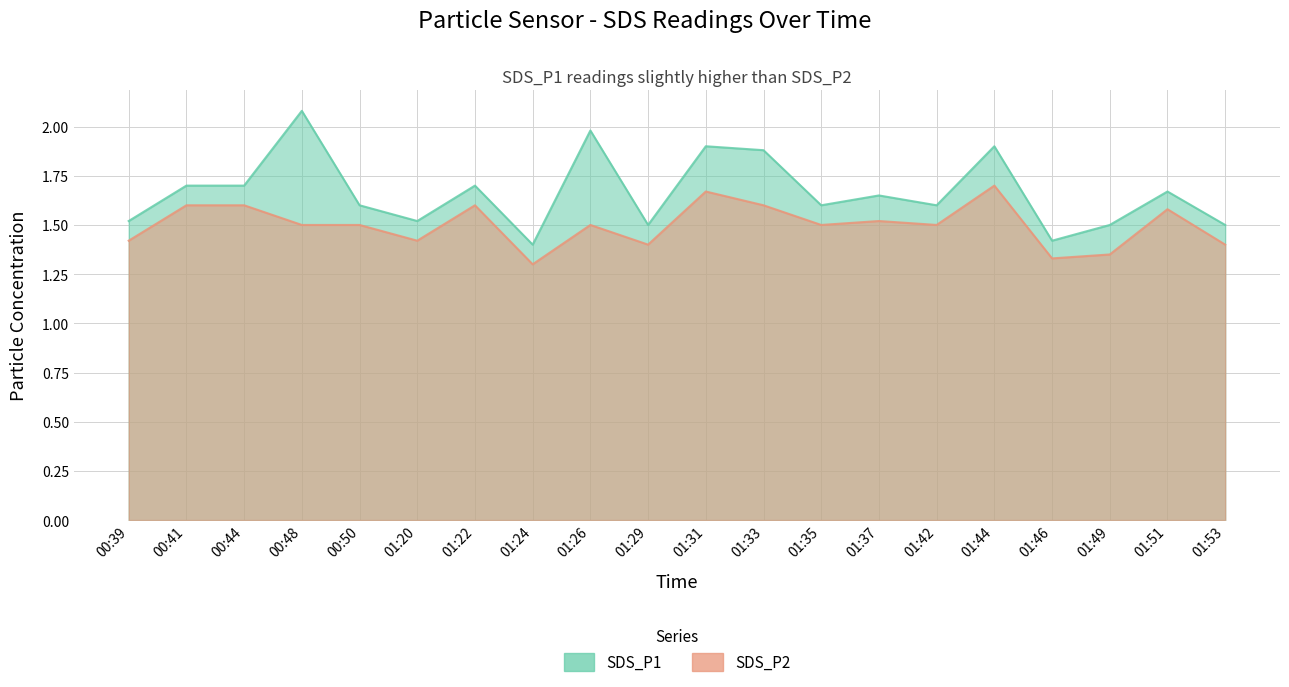

Reading right to left, list all the values displayed in this chart.

SDS_P1: 1.5	1.7	1.5	1.4	1.9	1.6	1.6	1.6	1.9	1.9	1.5	2.0	1.4	1.7	1.5	1.6	2.1	1.7	1.7	1.5
SDS_P2: 1.4	1.6	1.4	1.3	1.7	1.5	1.5	1.5	1.6	1.7	1.4	1.5	1.3	1.6	1.4	1.5	1.5	1.6	1.6	1.4